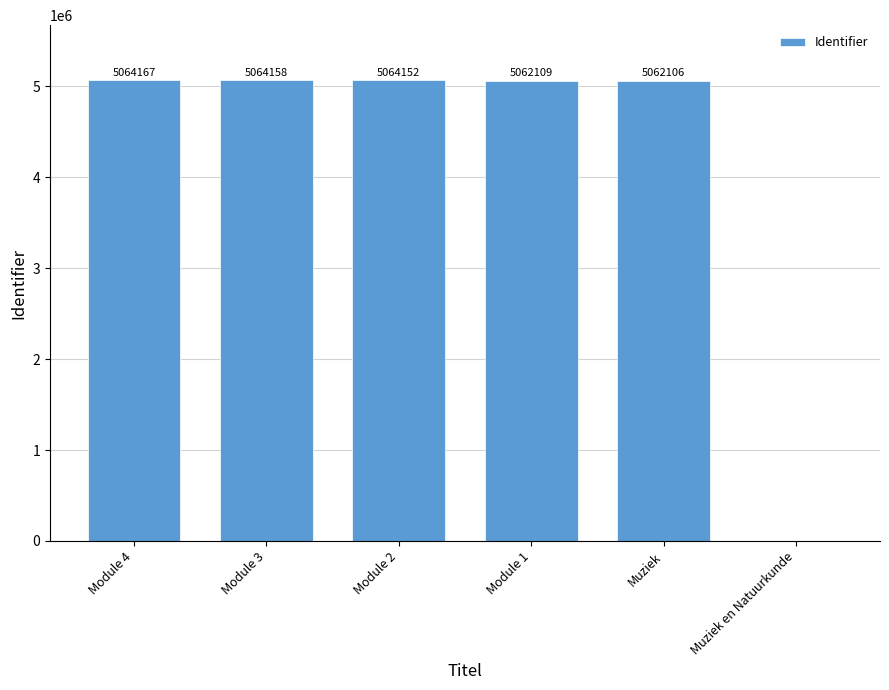

What is the sum of all values?

25316692